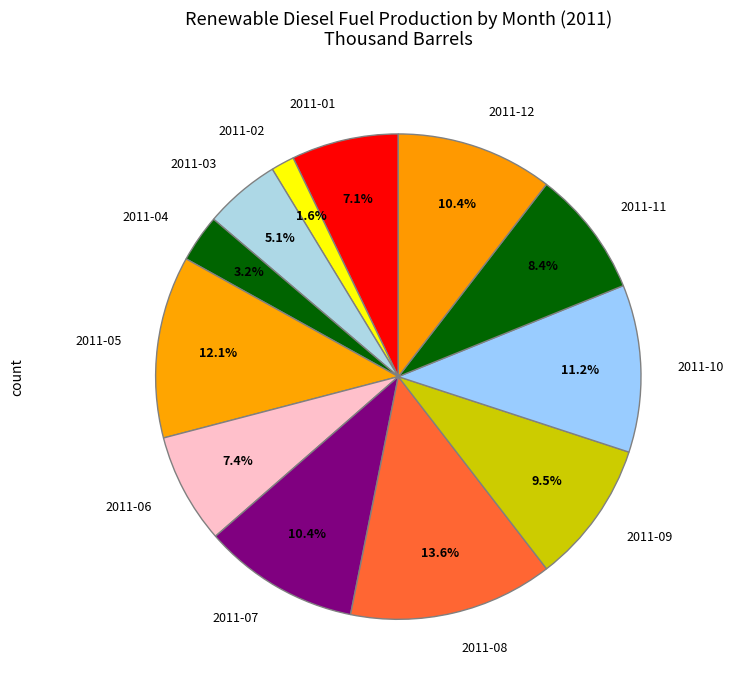

True or false: 2011-06 accounts for 7% of the total.

True